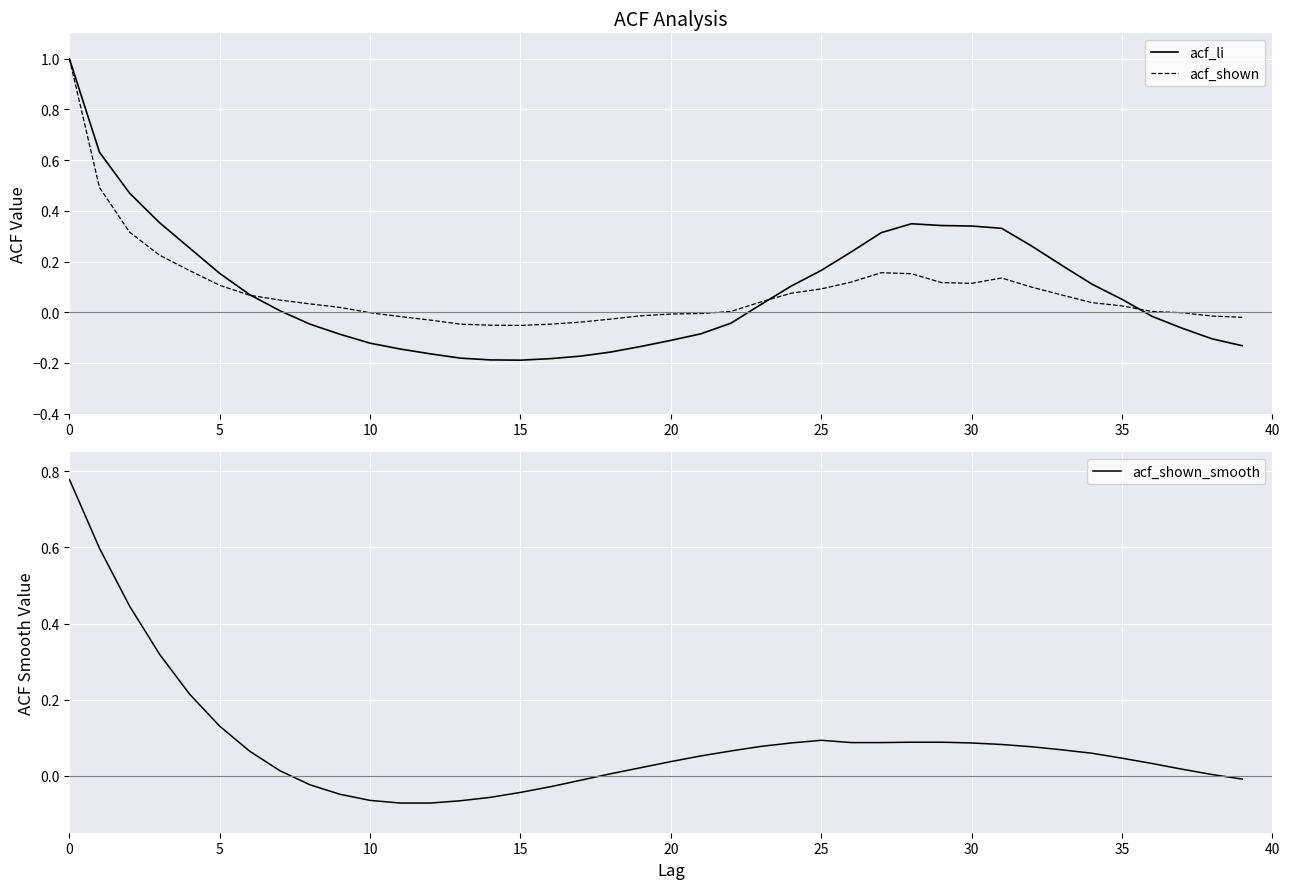

Rank the series at 5 from highest to lowest value.

acf_li, acf_shown_smooth, acf_shown